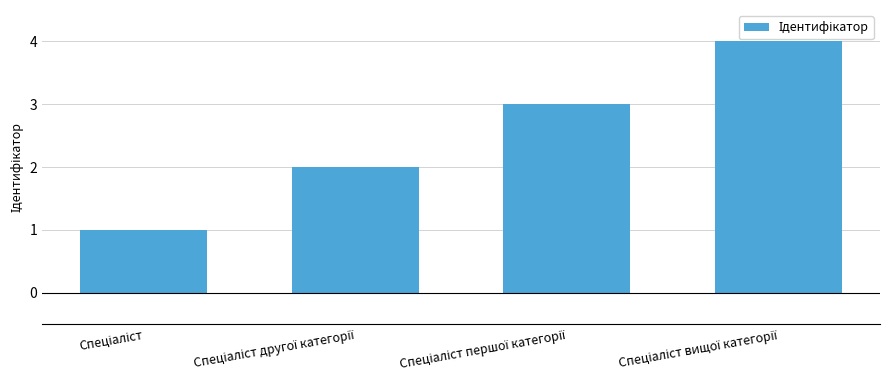

What is the smallest value displayed?

1